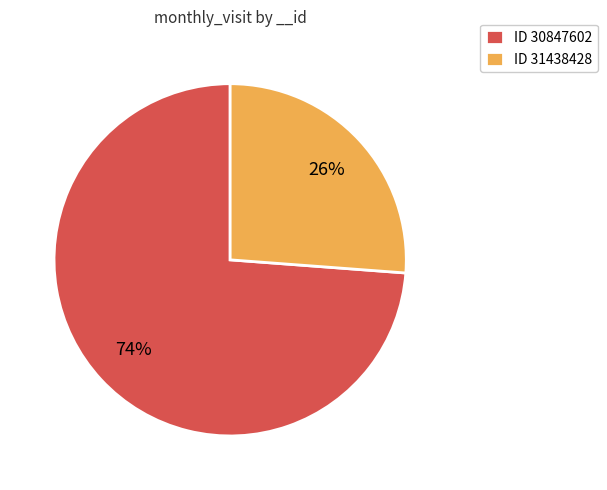

How many slices are in this pie chart?

2